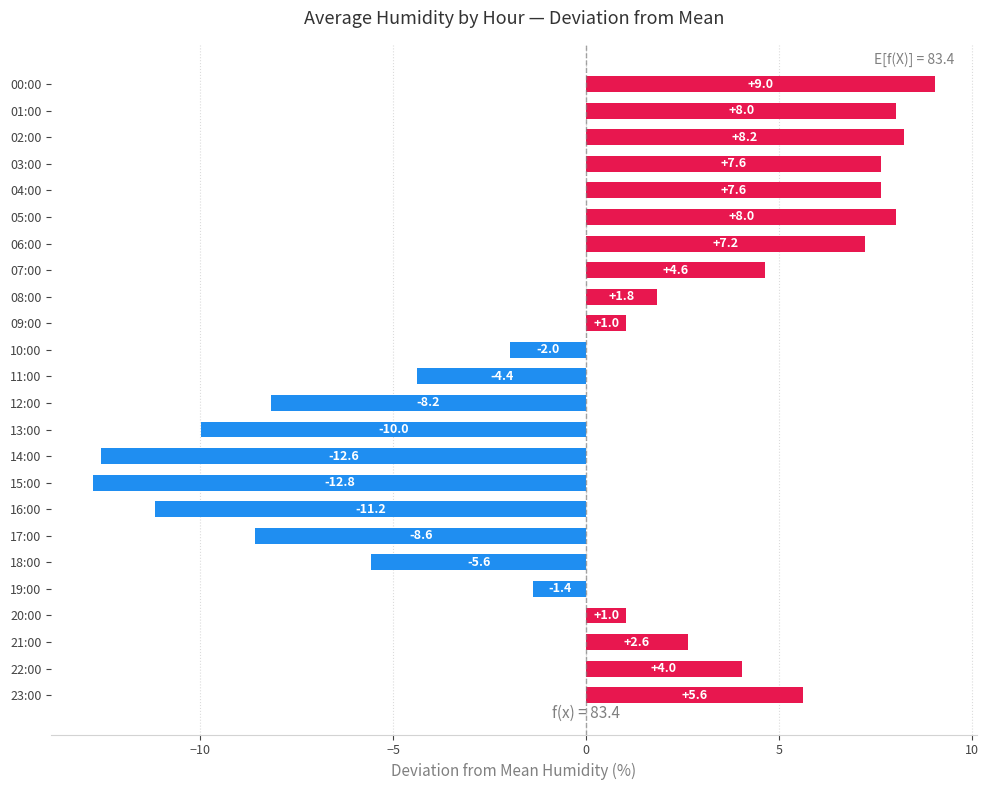

Where is the data nearest to the value -1?

19:00